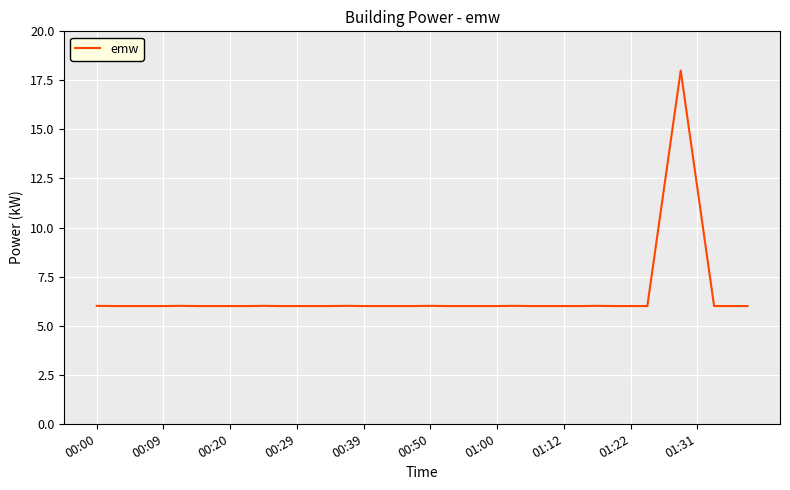

What is the greatest value displayed?

18.0